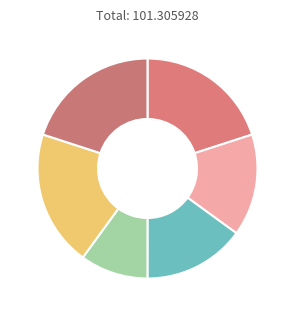

What is the largest slice in the pie chart?

27